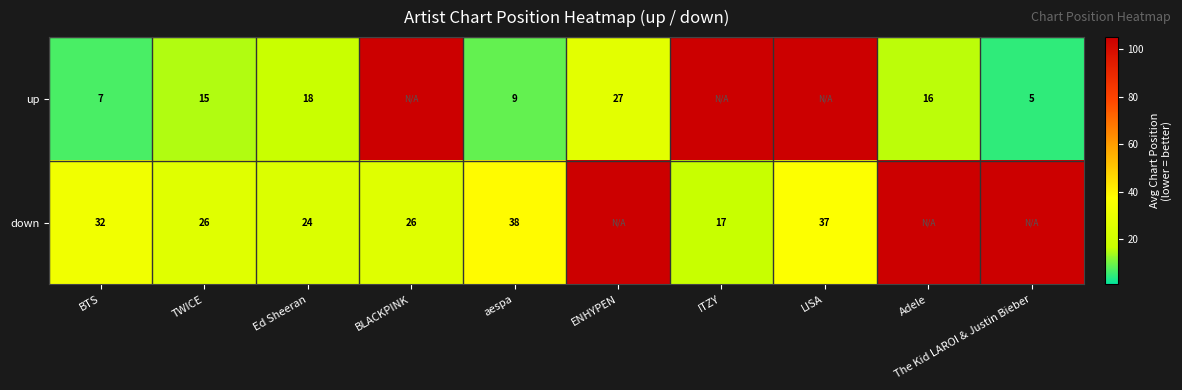

What is the difference between the up values at aespa and Adele?

7